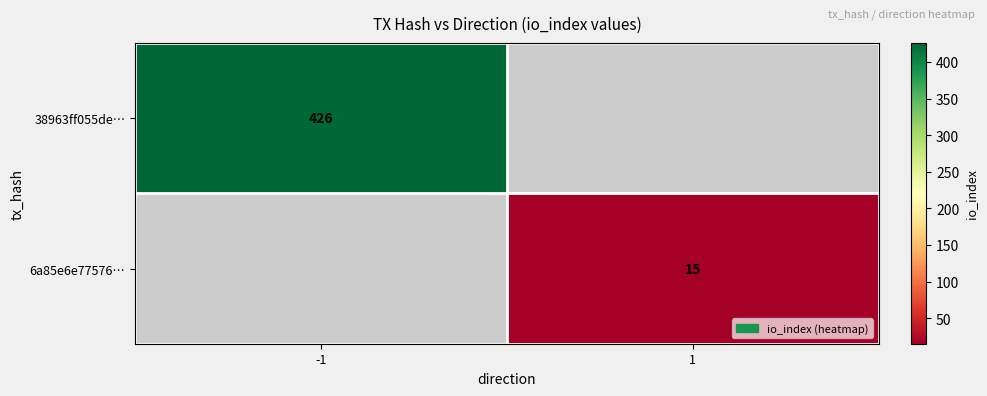

Is the value of 6a85e6e77576… at 1 greater than the value of 38963ff055de… at -1?

No